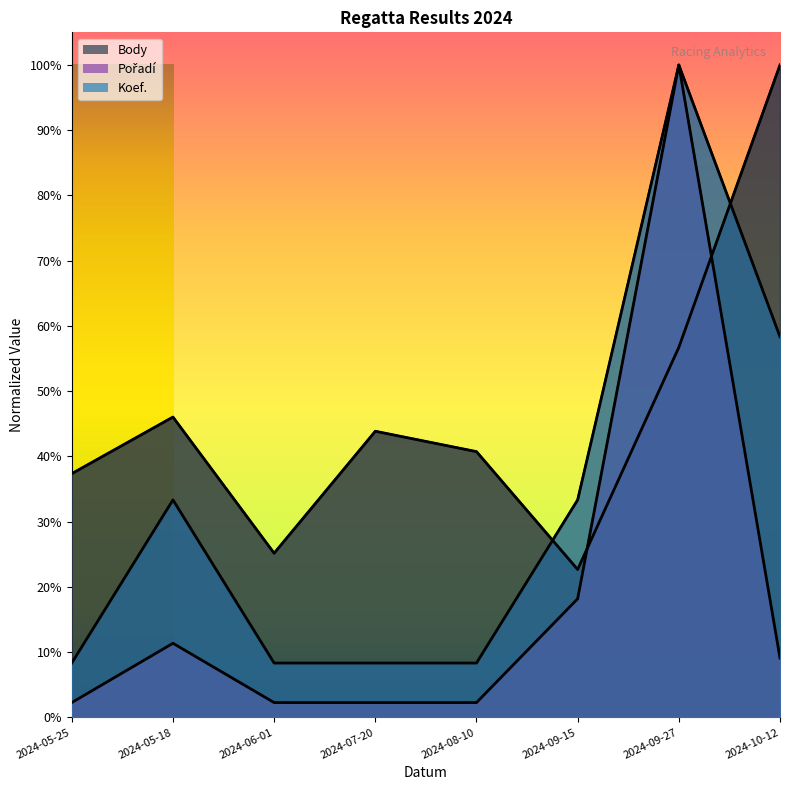

At how many categories does at least one series exceed 0?

8